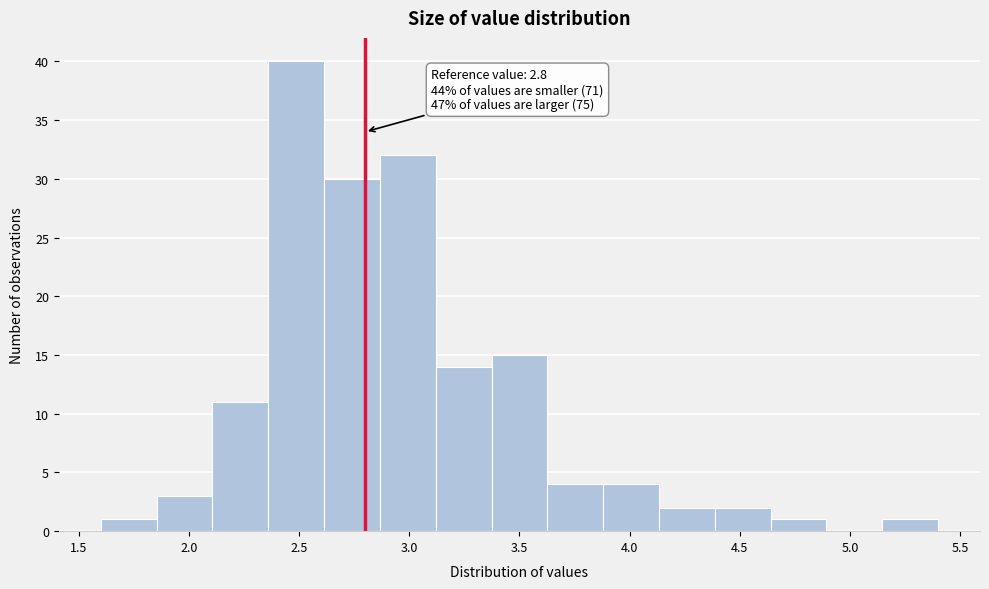

Which range on the x-axis has the tallest bar?

2.35 to 2.60